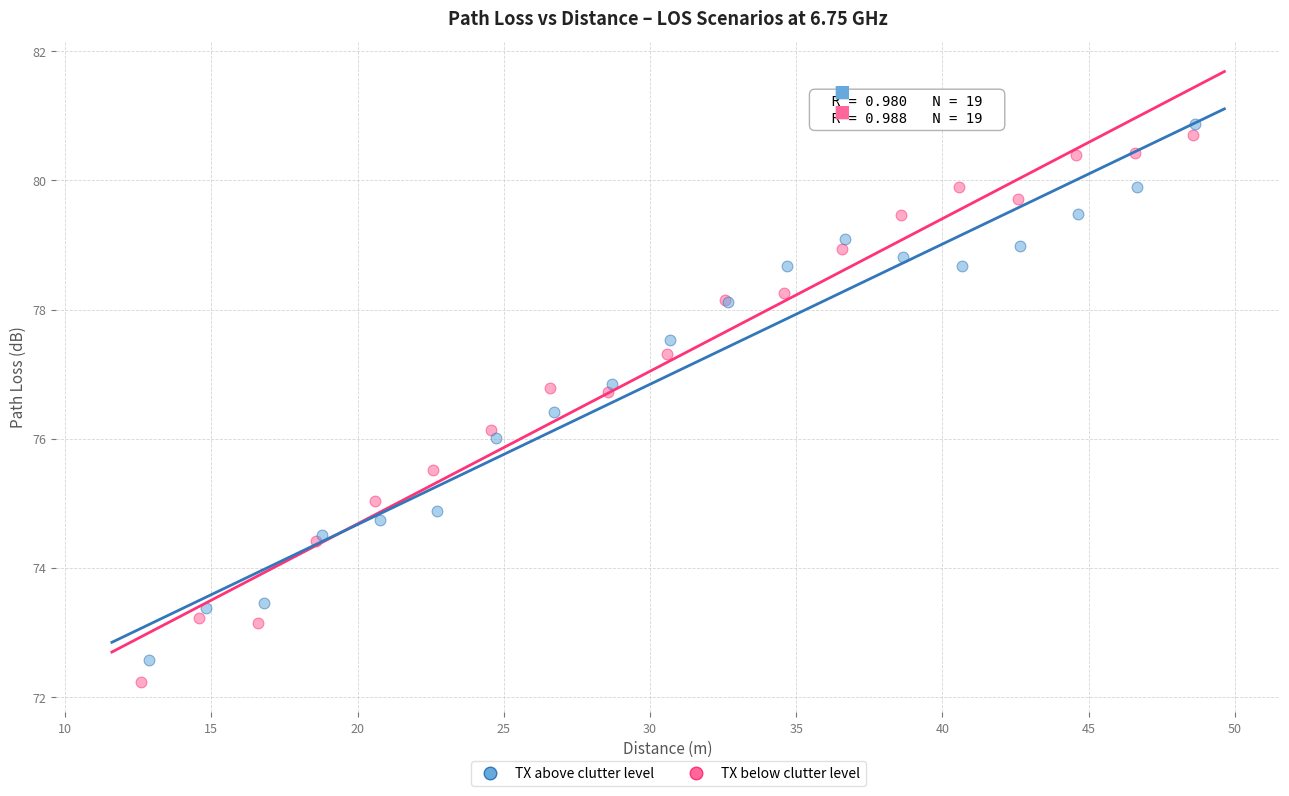

Which series has the widest spread of Y values?

TX below clutter level